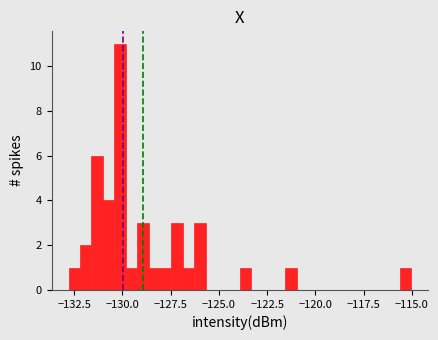

Read against the x-axis, roughly where is the centre of the tallest bar?

-130.0